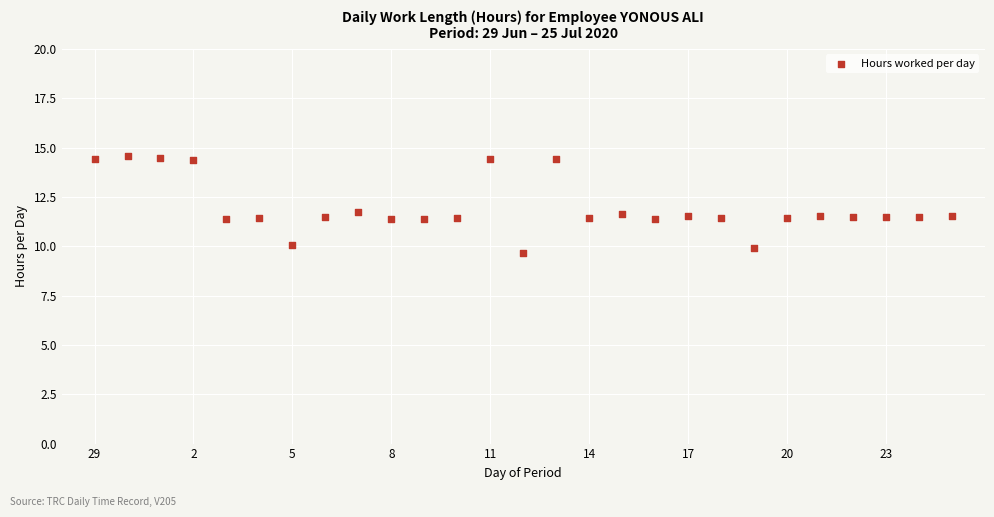

What is the range of X values (max minus min)?

26.0